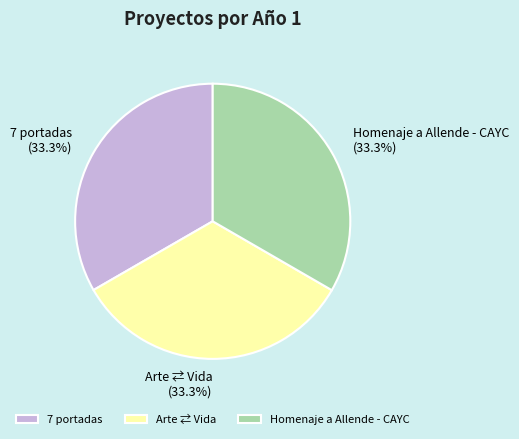

What percentage is the Homenaje a Allende - CAYC slice, to the nearest percent?

33%